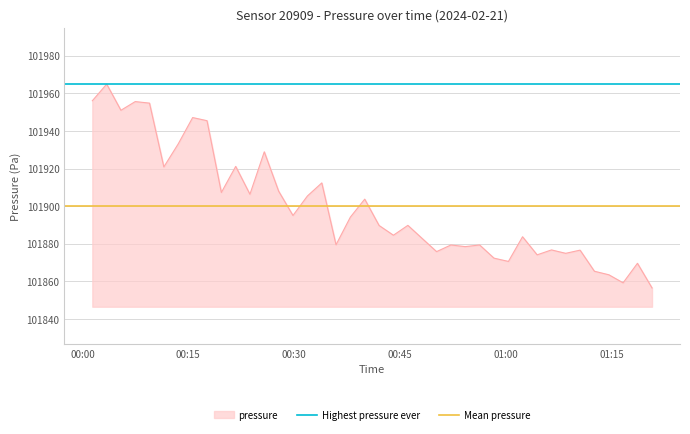

Which series has the largest total across all categories?

Highest pressure ever